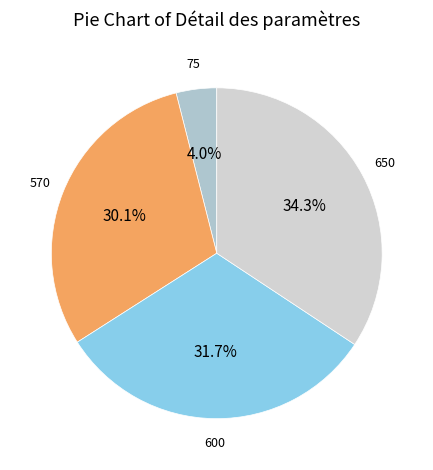

To the nearest percent, what is the difference between the largest and smallest slice percentages?

30%